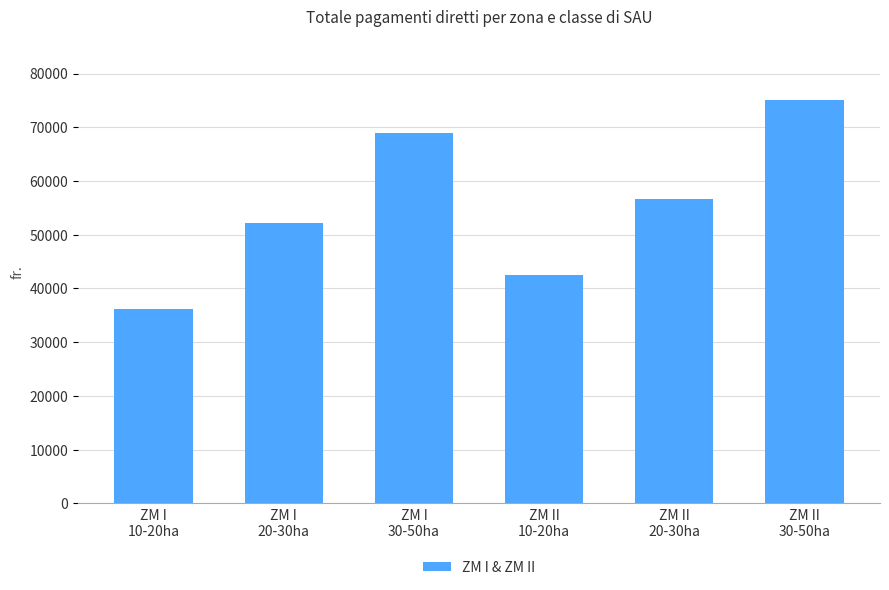

Which label corresponds to the smallest value in the chart?

ZM I
10-20ha